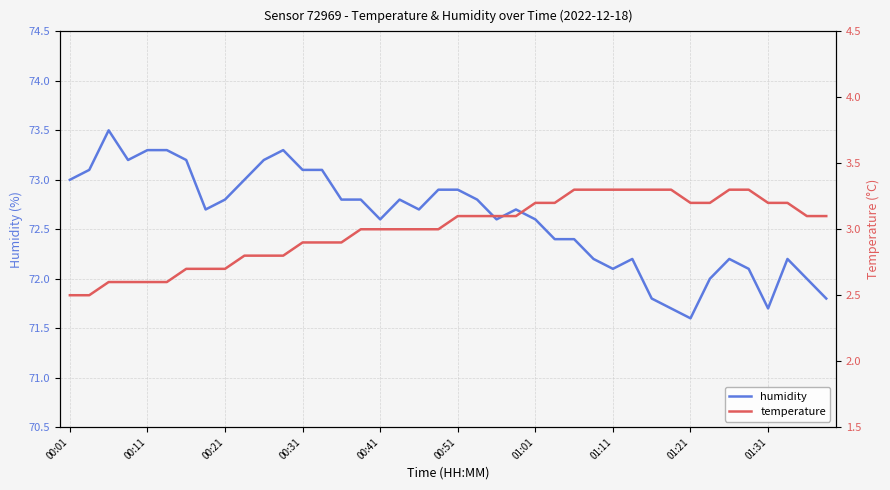

How many values in the humidity series are below 72?

5